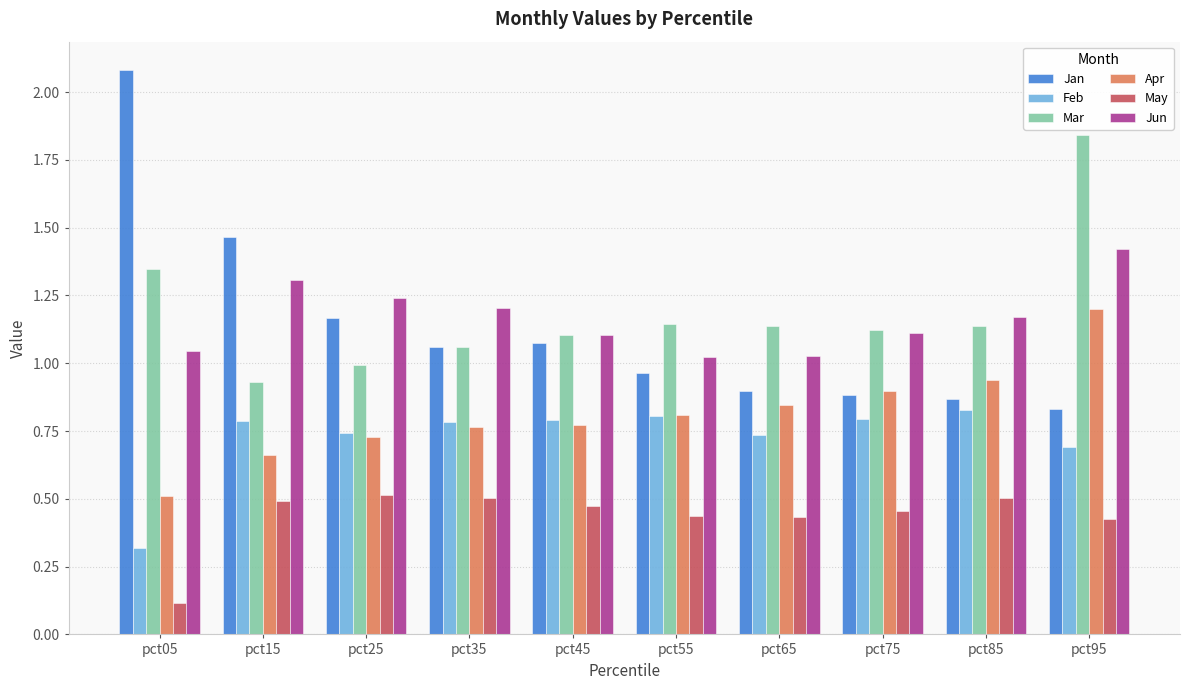

Rank the series by their maximum value, from lowest to highest.

May, Feb, Apr, Jun, Mar, Jan